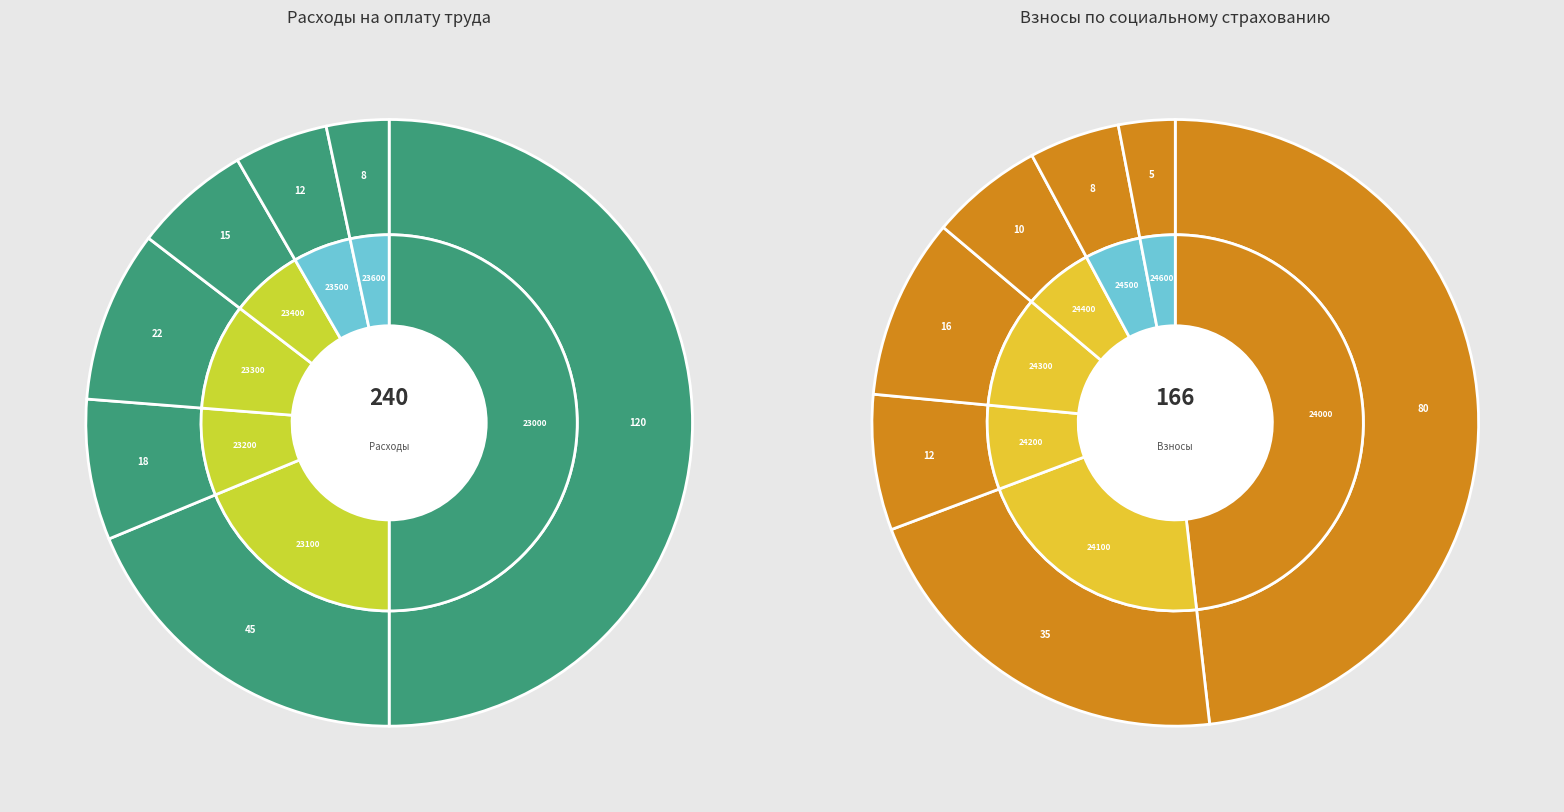

Combined, what portion of the pie is 24300 and 23600?

14.4%